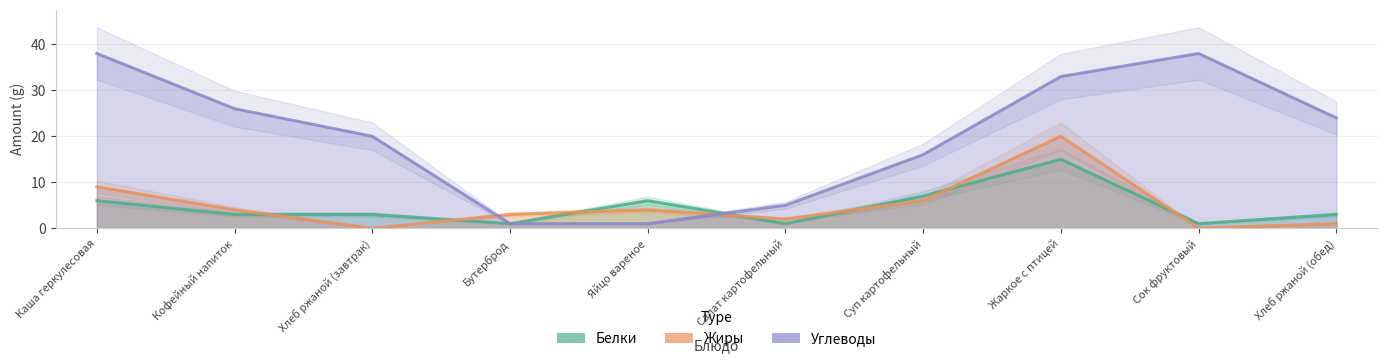

Reading right to left, list all the values displayed in this chart.

Белки: Хлеб ржаной (обед)=3	Сок фруктовый=1	Жаркое с птицей=15	Суп картофельный=7	Салат картофельный=1	Яйцо вареное=6	Бутерброд=1	Хлеб ржаной (завтрак)=3	Кофейный напиток=3	Каша геркулесовая=6
Жиры: Хлеб ржаной (обед)=1	Сок фруктовый=0	Жаркое с птицей=20	Суп картофельный=6	Салат картофельный=2	Яйцо вареное=4	Бутерброд=3	Хлеб ржаной (завтрак)=0	Кофейный напиток=4	Каша геркулесовая=9
Углеводы: Хлеб ржаной (обед)=24	Сок фруктовый=38	Жаркое с птицей=33	Суп картофельный=16	Салат картофельный=5	Яйцо вареное=1	Бутерброд=1	Хлеб ржаной (завтрак)=20	Кофейный напиток=26	Каша геркулесовая=38